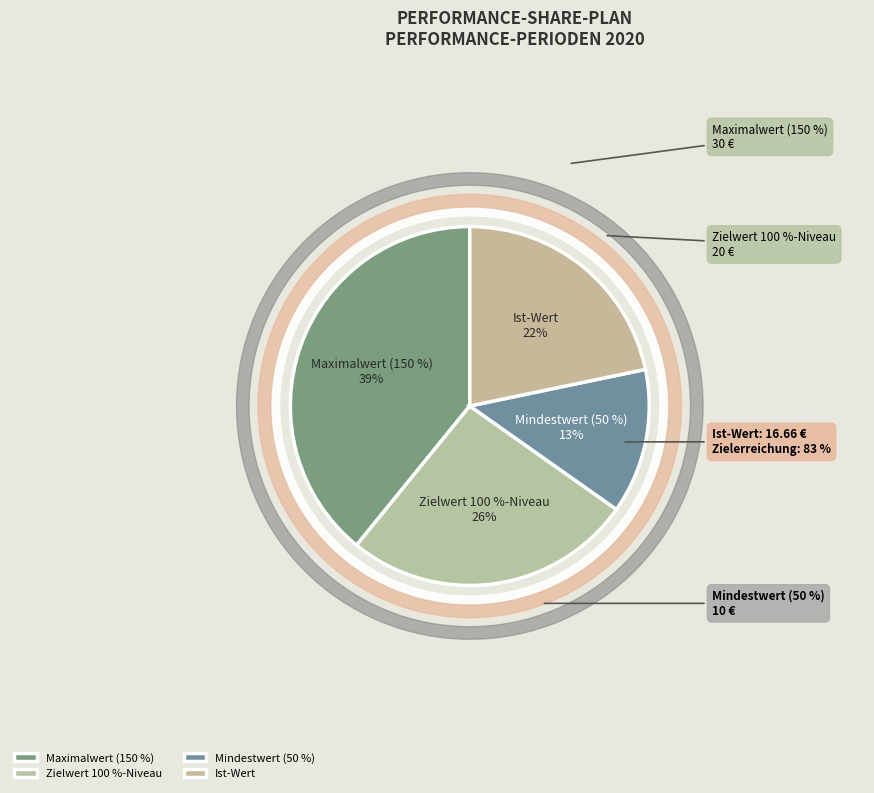

Do Mindestwert (50 %) and Maximalwert (150 %) together represent more than half of the pie?

Yes